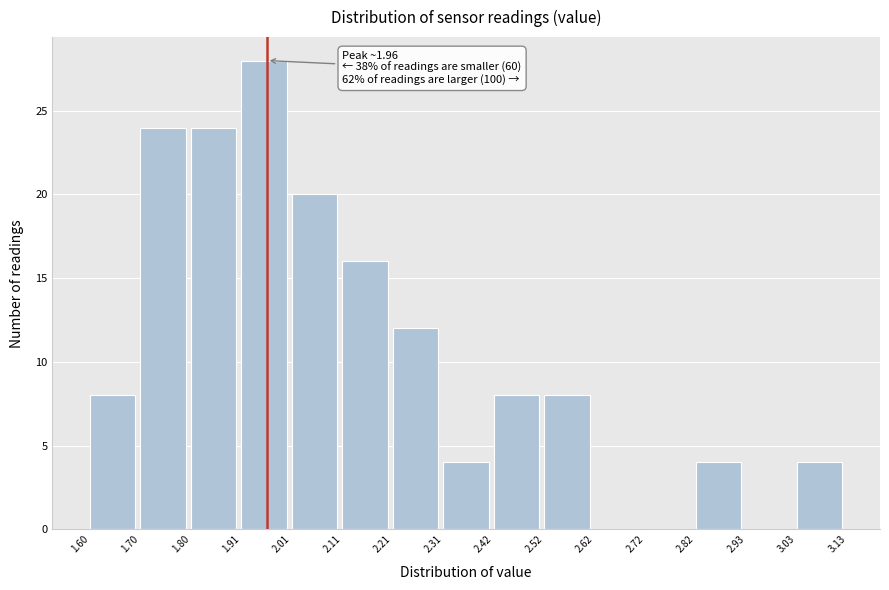

Which range on the x-axis has the tallest bar?

1.91 to 2.01